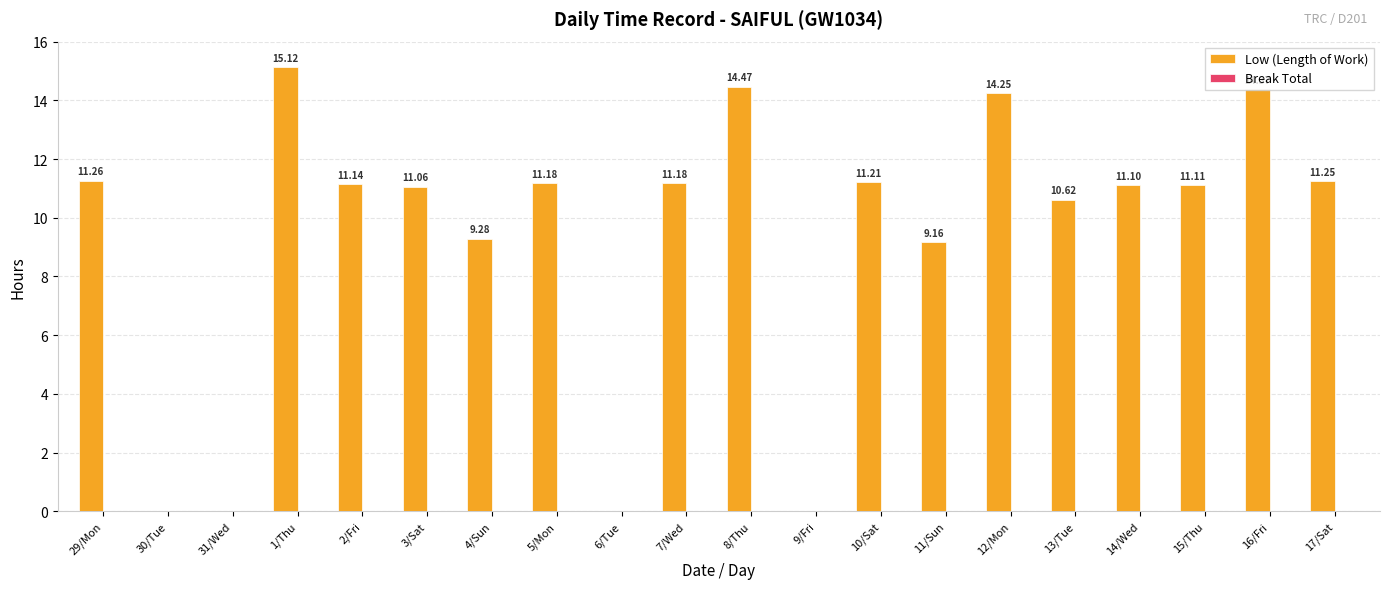

What is the change in value from 7/Wed to 16/Fri?

+3.2